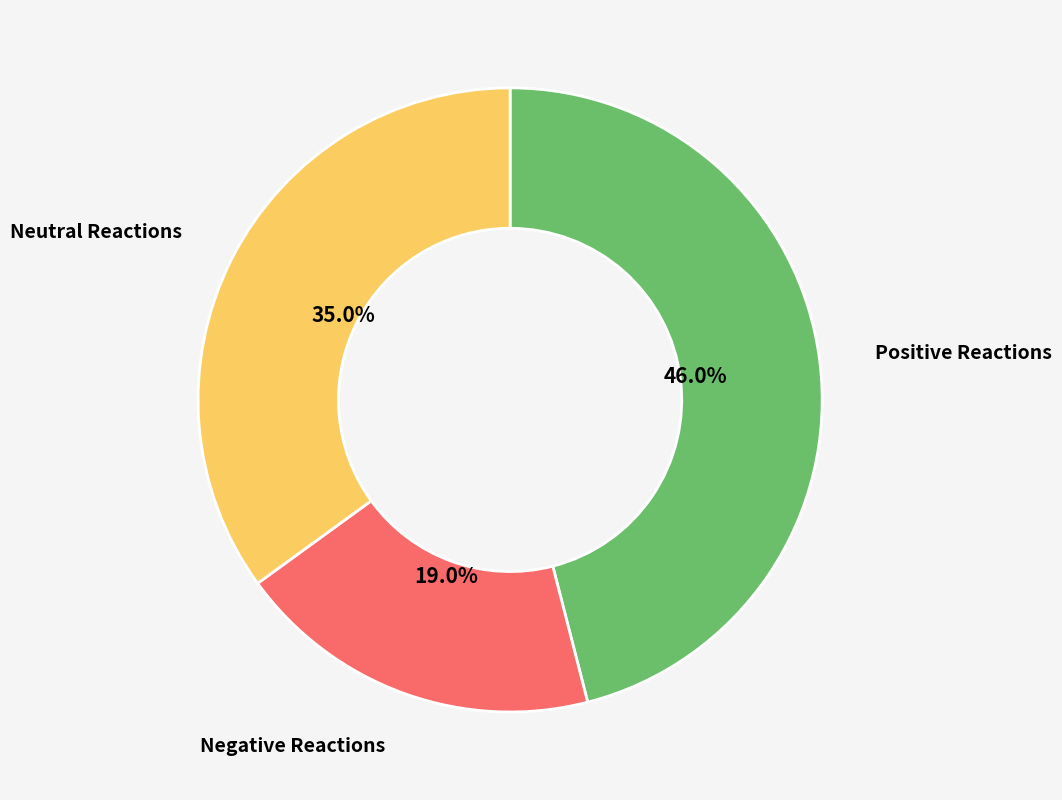

Is there a majority slice in this chart?

No